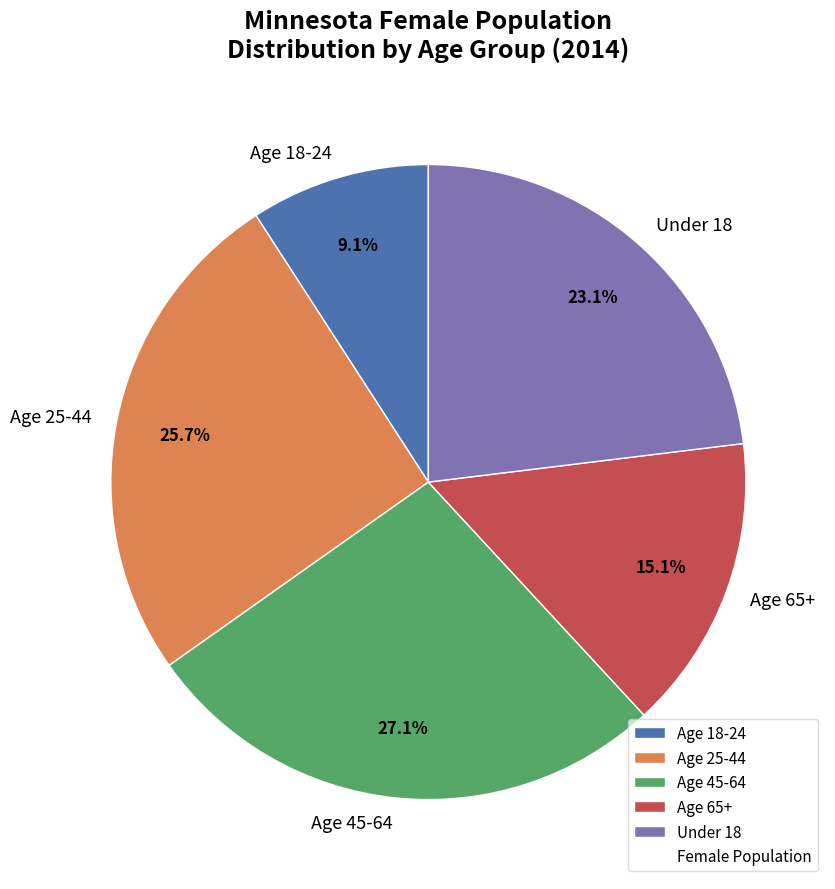

To the nearest percent, what portion does Age 25-44 represent?

26%